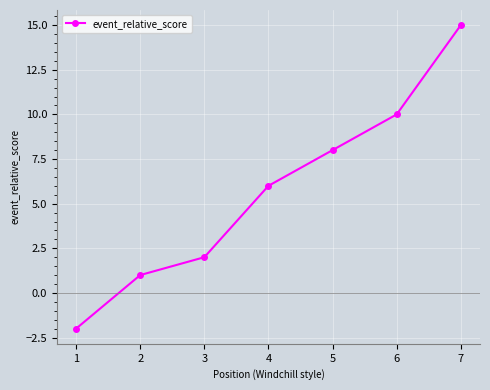

What is the change in value from 4 to 5?

+2